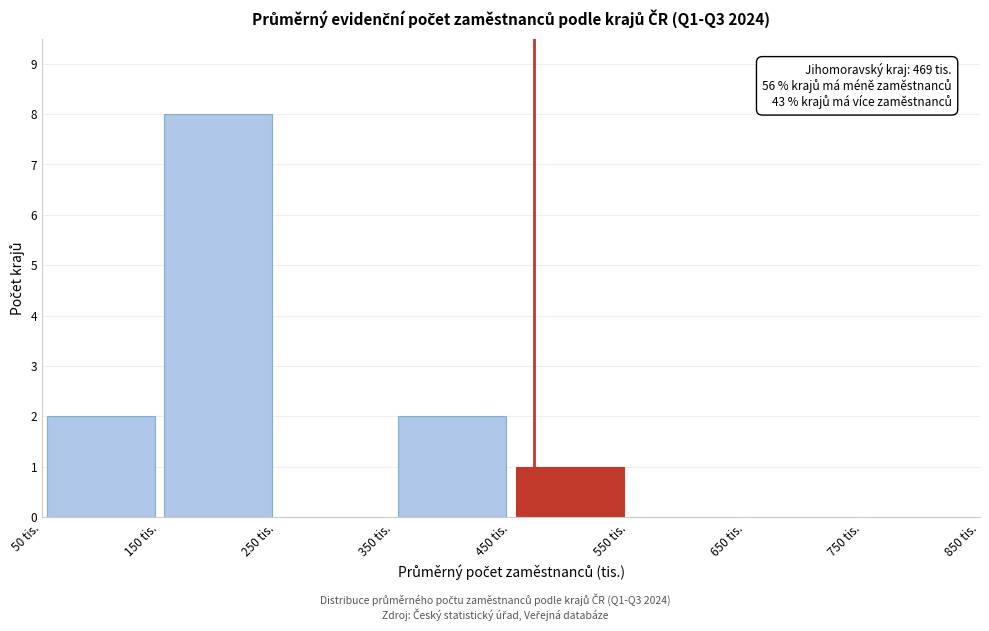

Which range on the x-axis has the tallest bar?

150 to 250